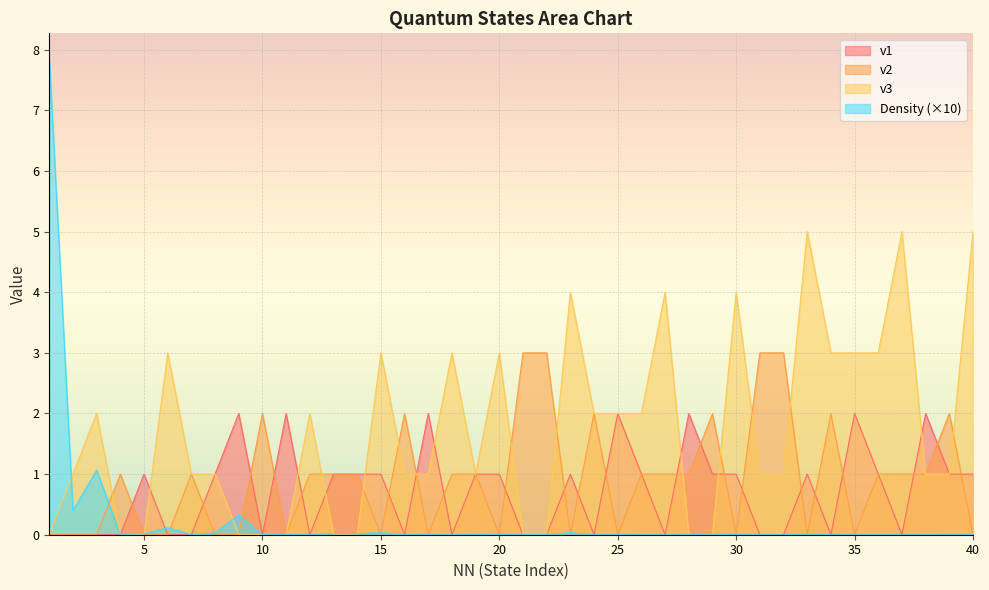

Does the chart display data point markers on the line(s)?

No